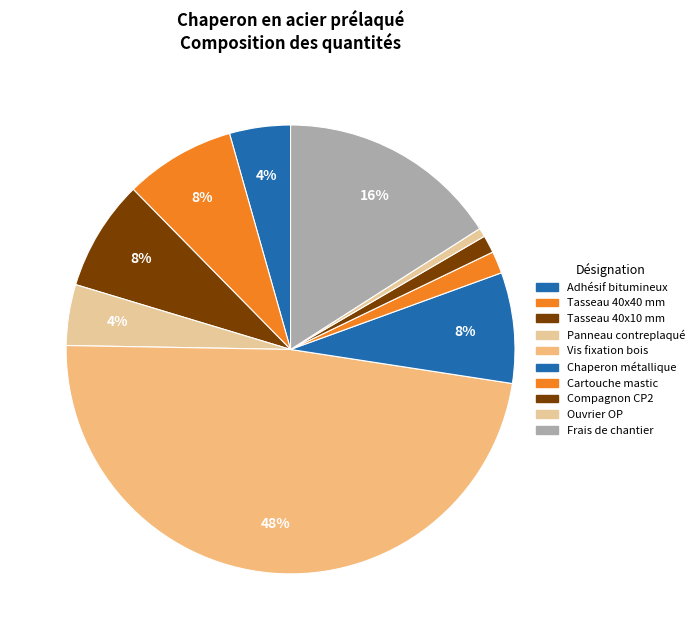

Combined, do Panneau contreplaqué and Cartouche mastic account for over 50%?

No